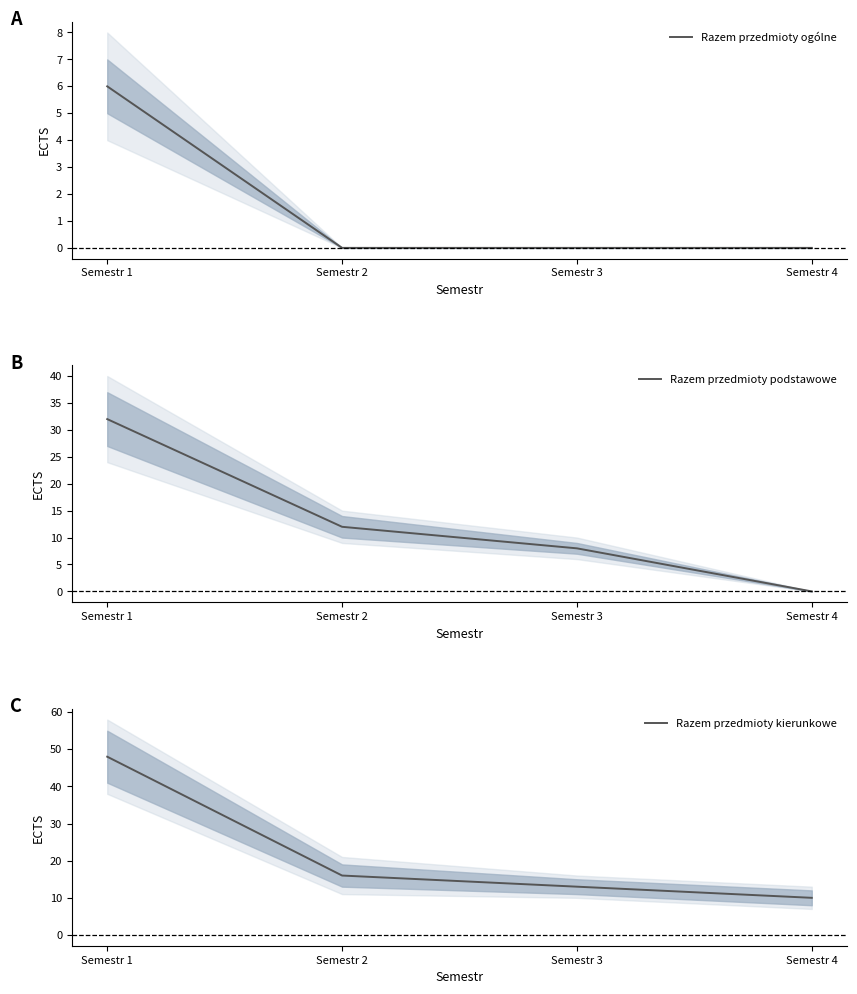

True or false: Razem przedmioty podstawowe and Razem przedmioty kierunkowe cross at least once.

False